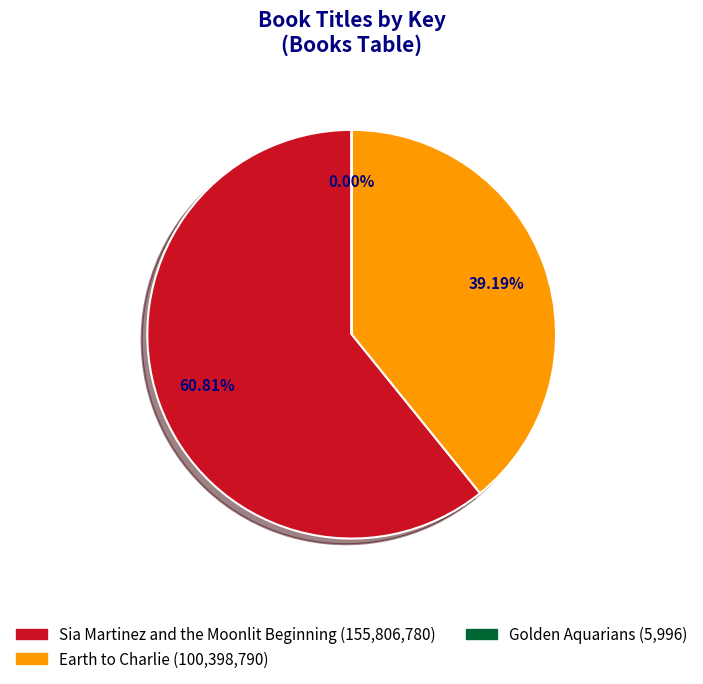

Between Earth to Charlie (100,398,790) and Sia Martinez and the Moonlit Beginning (155,806,780), which is larger?

Sia Martinez and the Moonlit Beginning (155,806,780)